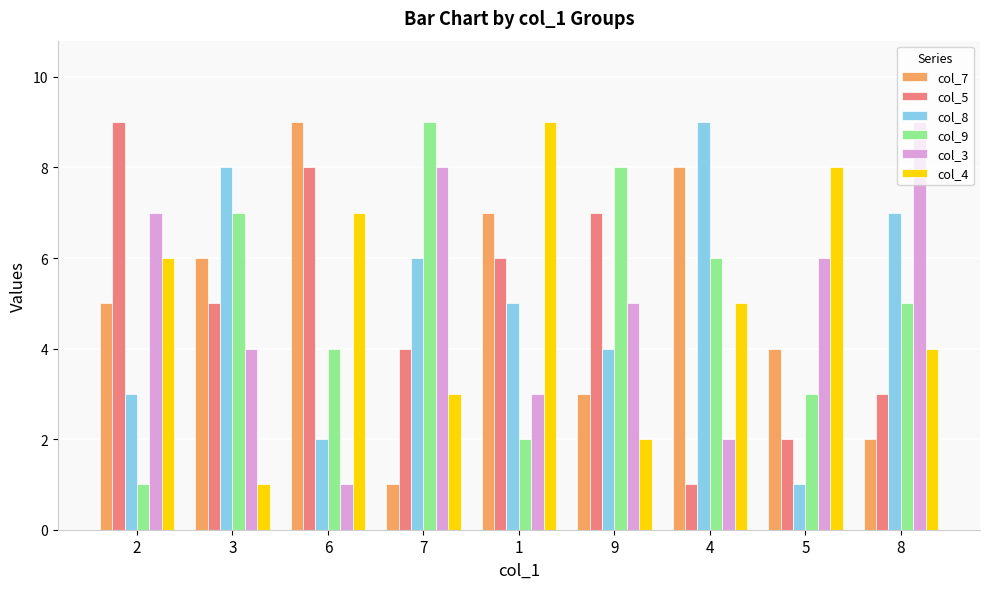

Reading left to right, list all the values displayed in this chart.

col_7: 2=5	3=6	6=9	7=1	1=7	9=3	4=8	5=4	8=2
col_5: 2=9	3=5	6=8	7=4	1=6	9=7	4=1	5=2	8=3
col_8: 2=3	3=8	6=2	7=6	1=5	9=4	4=9	5=1	8=7
col_9: 2=1	3=7	6=4	7=9	1=2	9=8	4=6	5=3	8=5
col_3: 2=7	3=4	6=1	7=8	1=3	9=5	4=2	5=6	8=9
col_4: 2=6	3=1	6=7	7=3	1=9	9=2	4=5	5=8	8=4